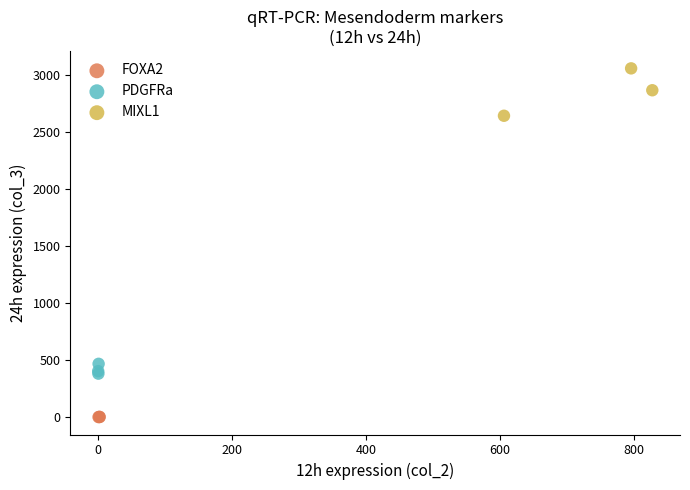

What are all the series names shown in the legend?

FOXA2, PDGFRa, MIXL1